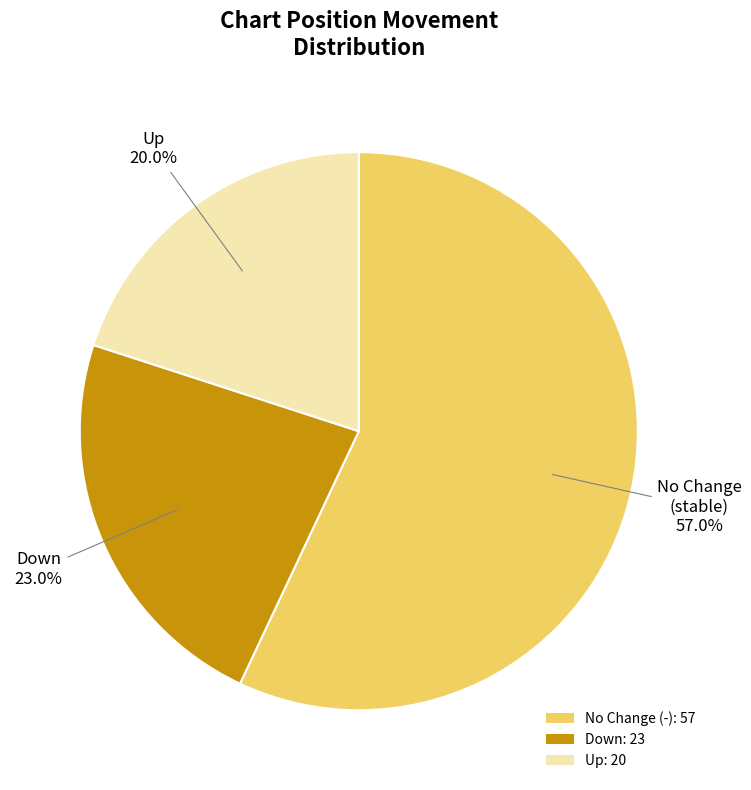

How much of the chart is everything except No Change (-): 57?

43.0%